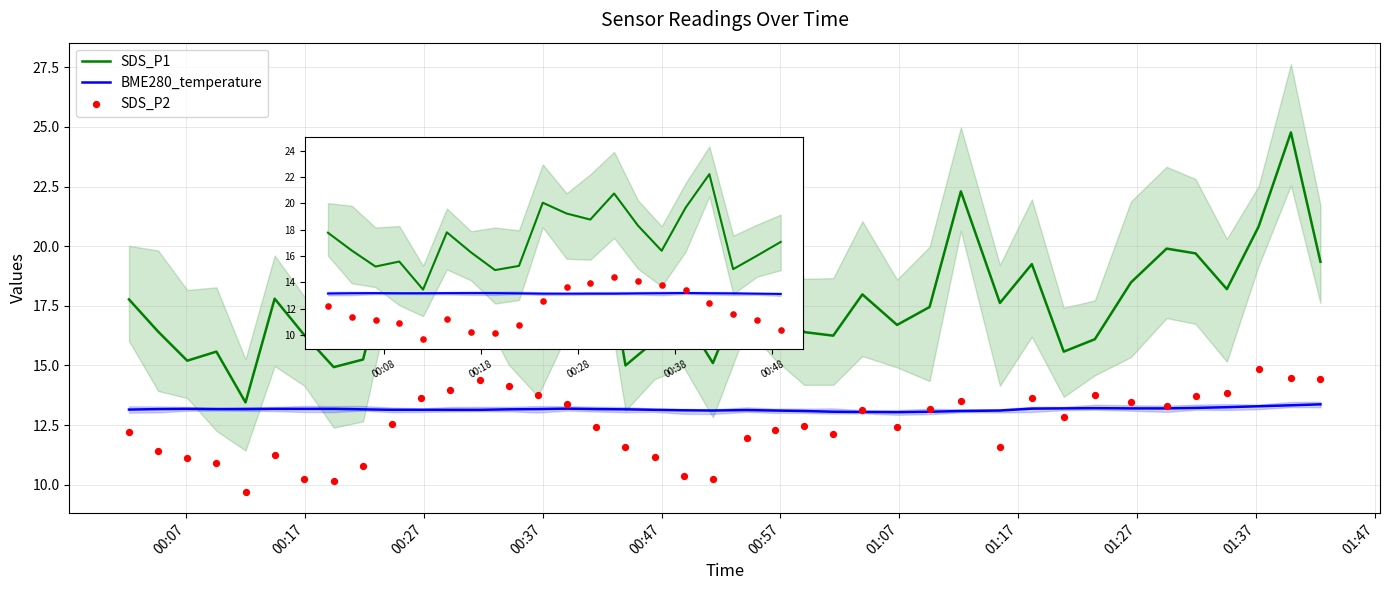

At which category is the sum across all series the highest?

38